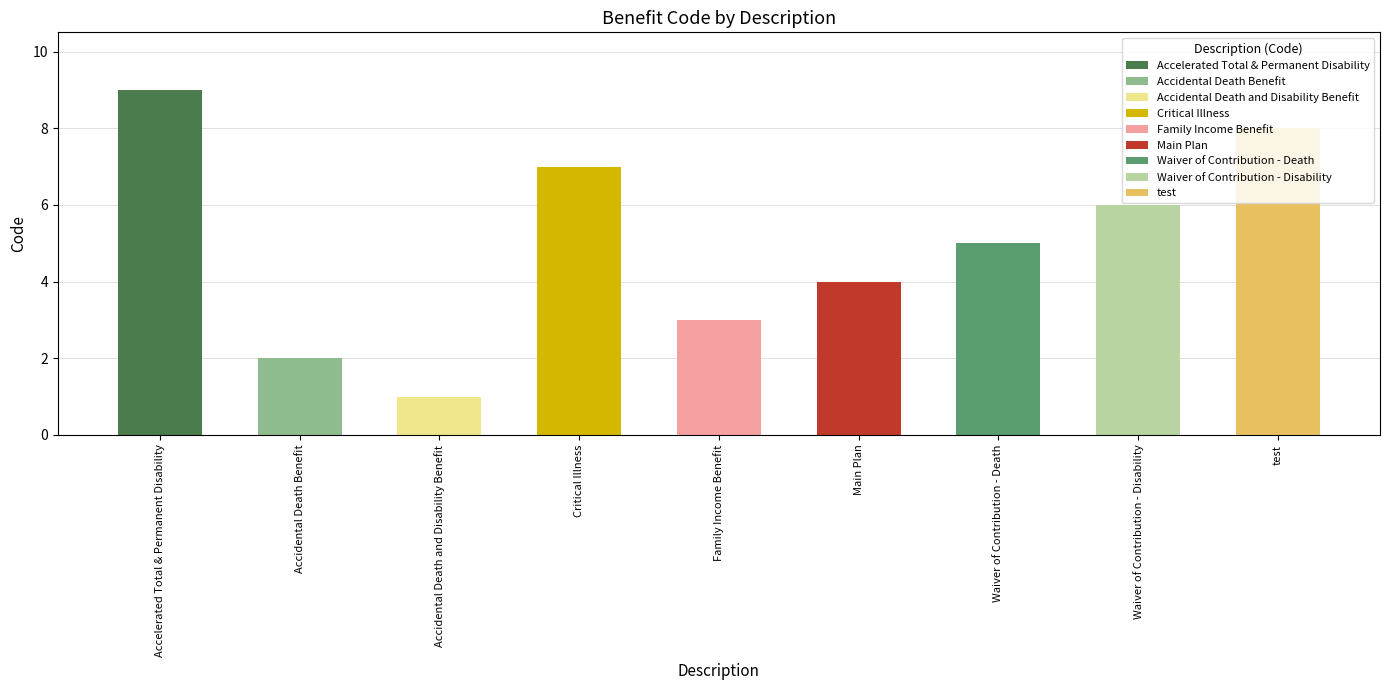

Which has a higher value, Main Plan or Family Income Benefit?

Main Plan